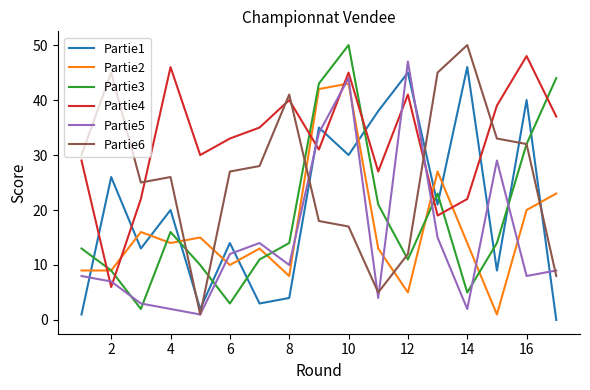

How many times do Partie3 and Partie5 cross each other?

8